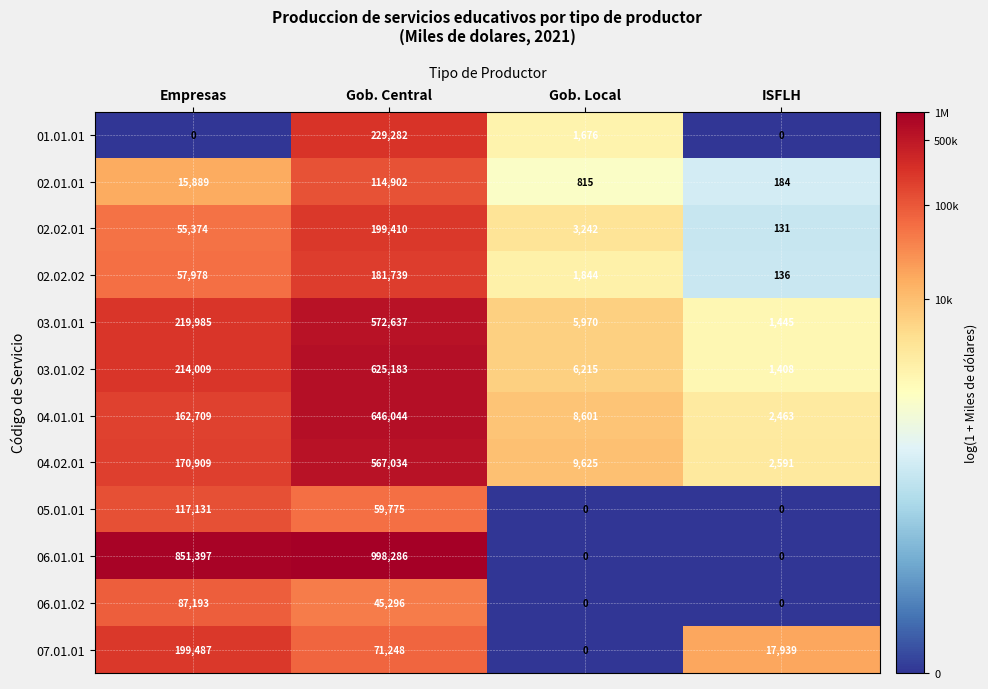

At which category is the sum across all series the highest?

Gob. Central